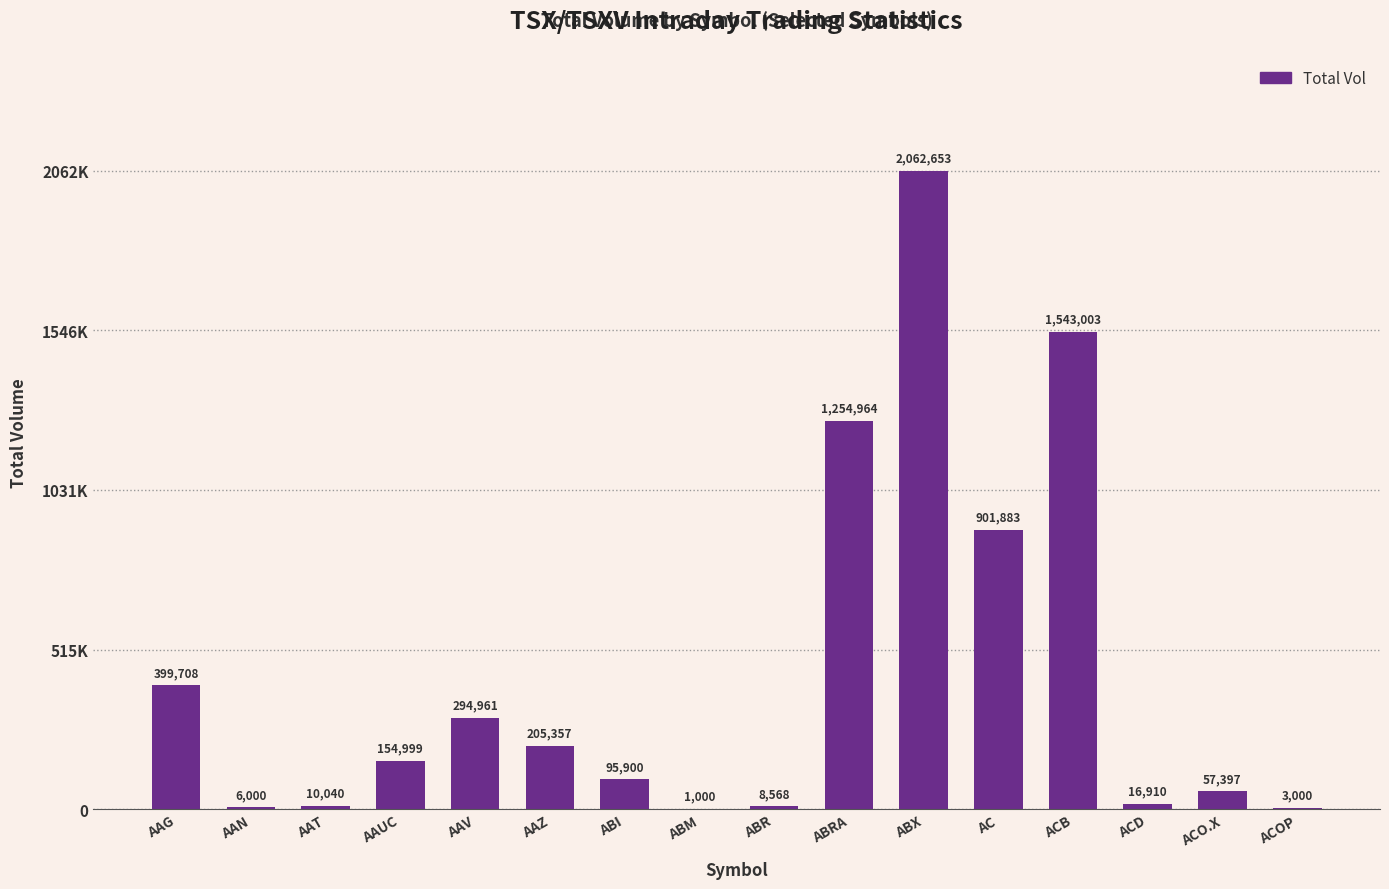

What is the label of the 6th bar from the left?

AAZ